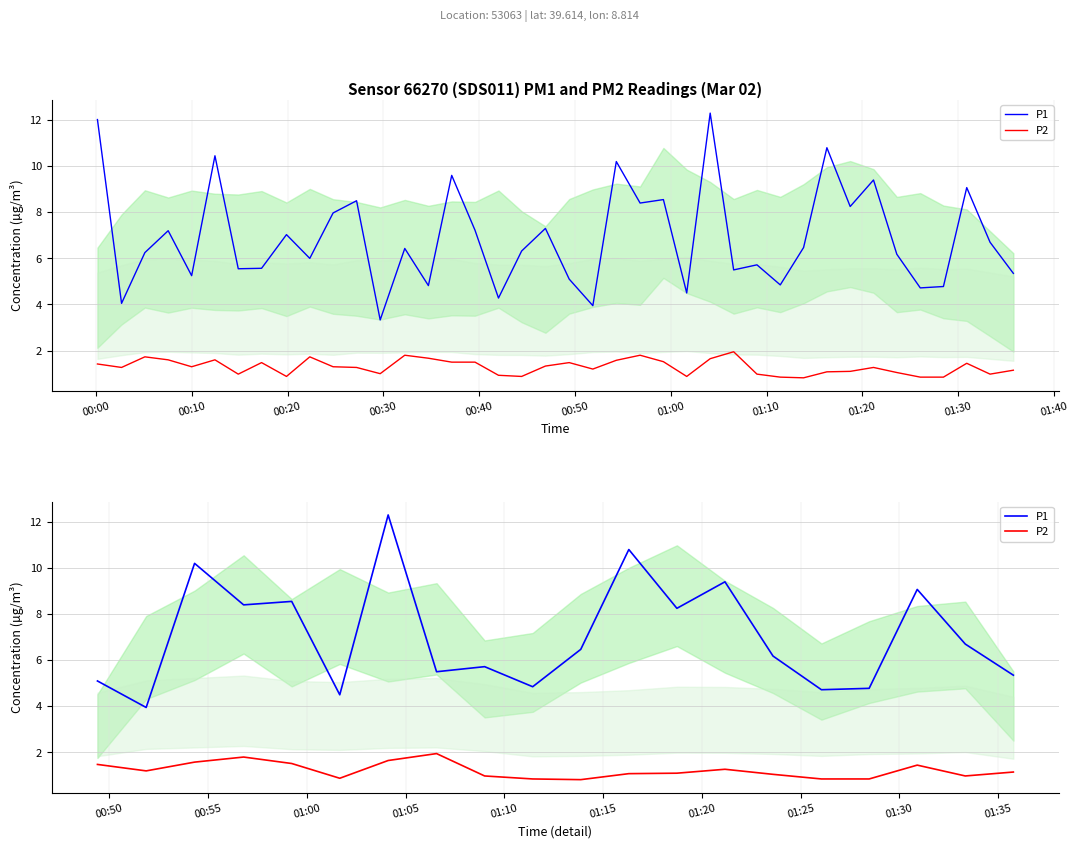

True or false: P1 and P2 intersect in this chart.

False